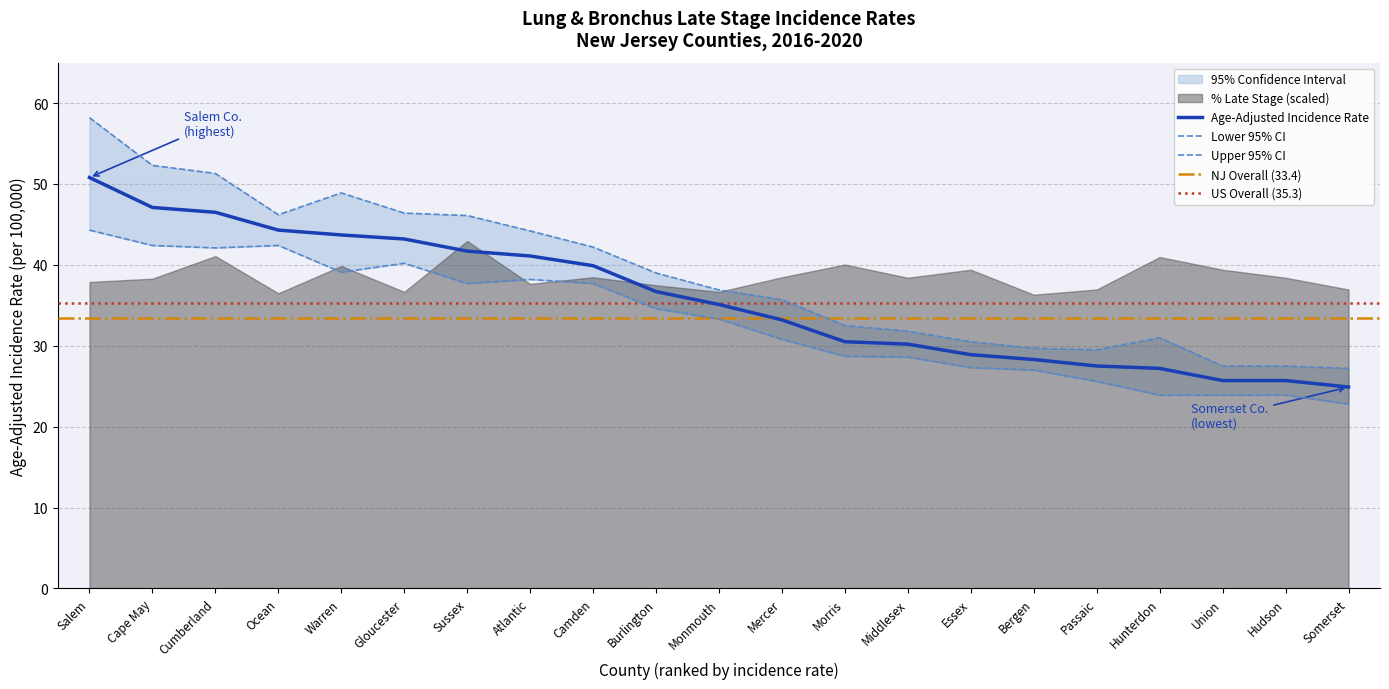

Which label corresponds to the largest value in the chart?

Salem